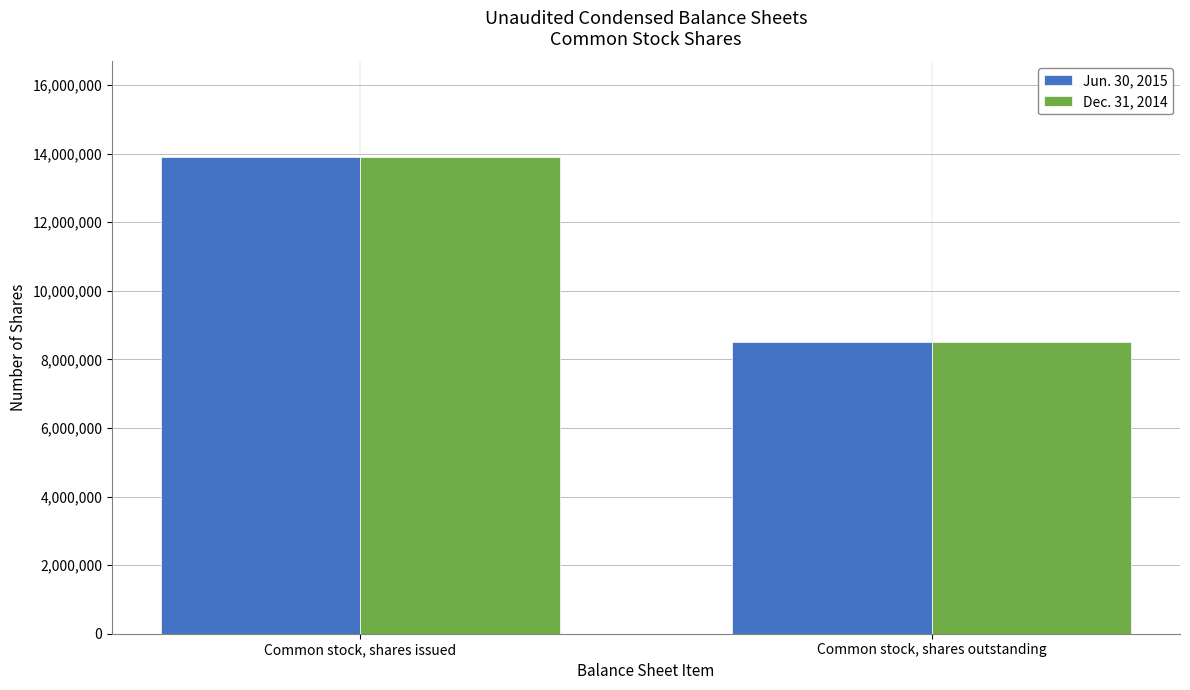

How many distinct data groups are displayed?

2